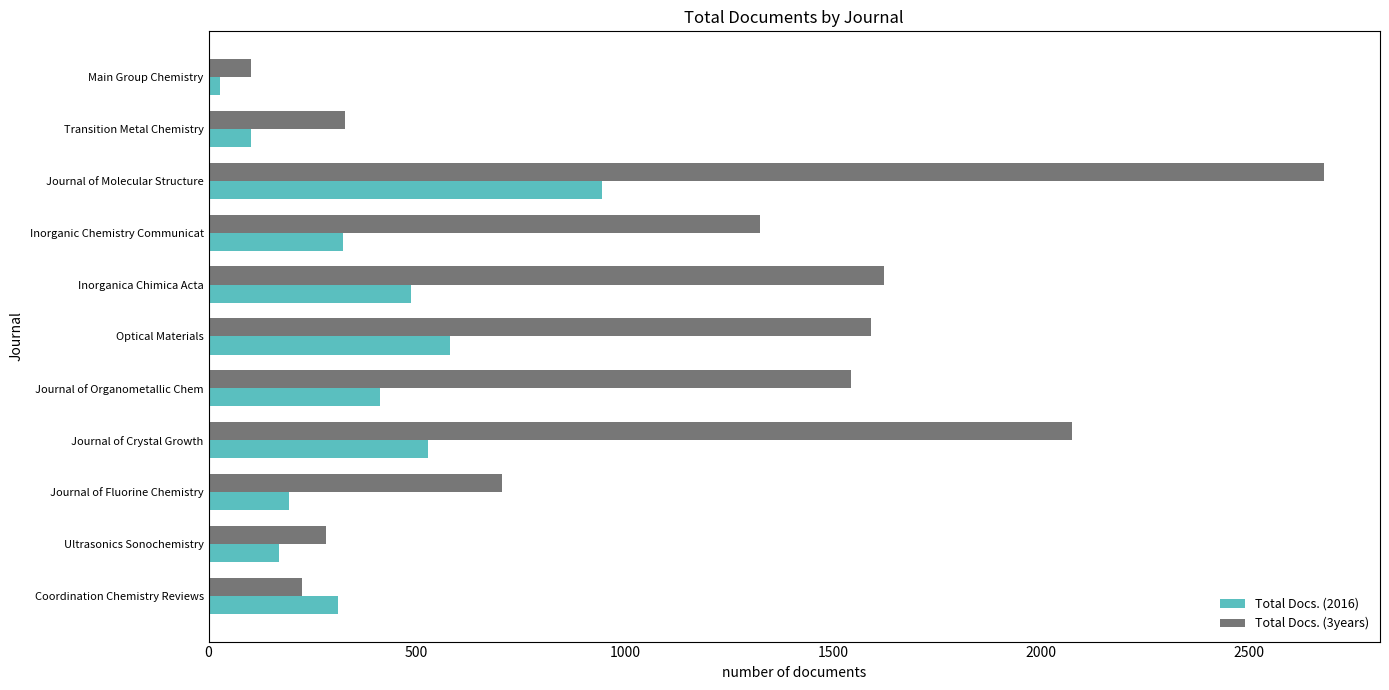

What is the difference between the maximum and minimum values in the Total Docs. (2016) series?

917